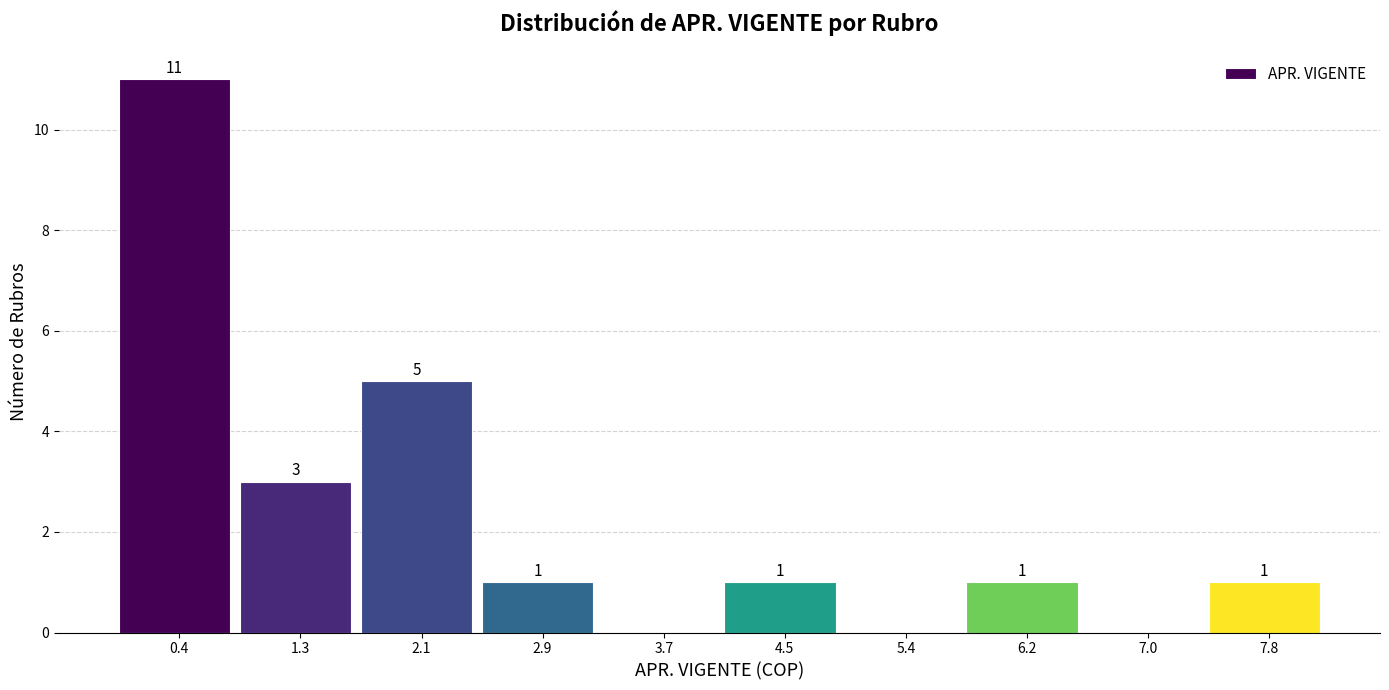

Over which range of the x-axis is the bar tallest?

0.0 to 0.9